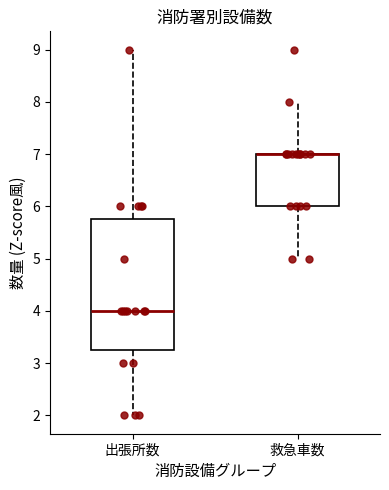

Where is the upper edge of the box for 救急車数 on the y-axis? The values are not printed on the chart, so give them approximately, as read against the axis.

7.0